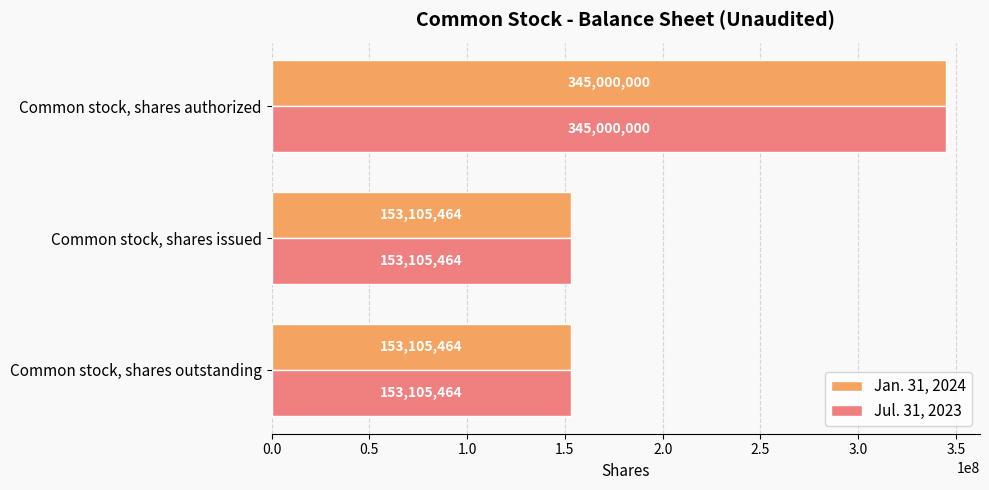

How many Jan. 31, 2024 values are between 153105464 and 345000000?

3